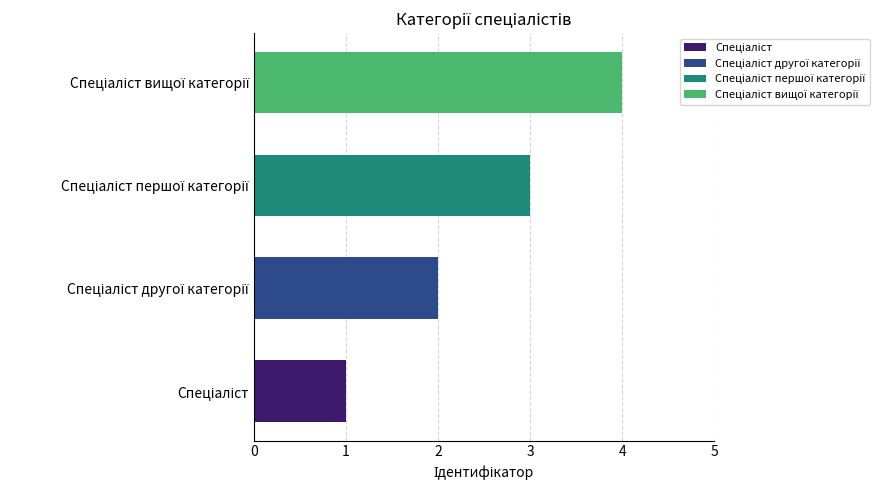

How many data points does each series have?

4